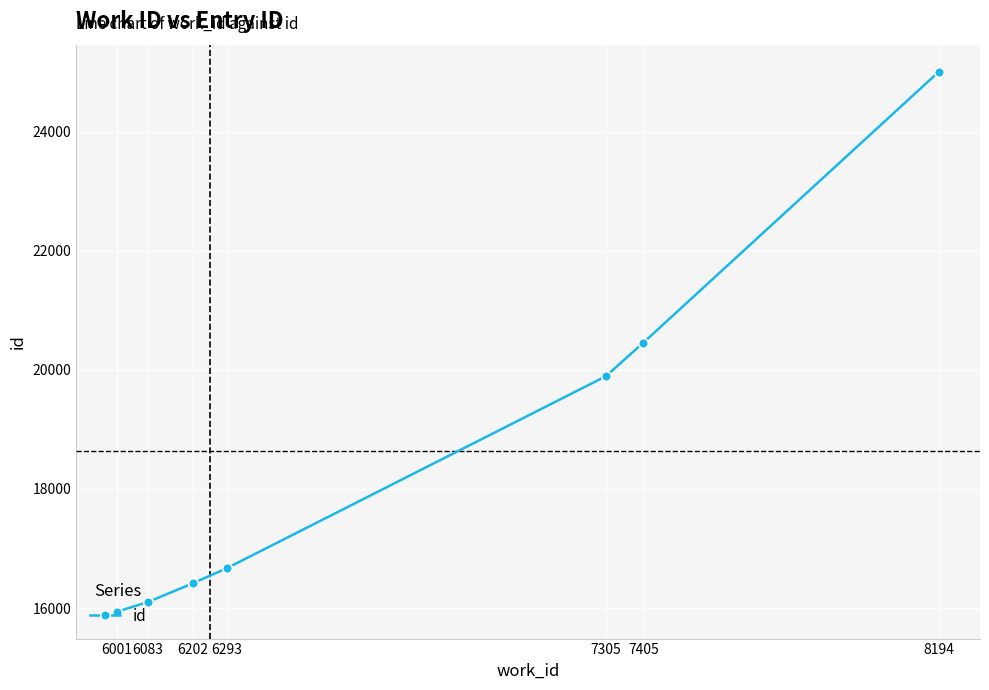

Rank the categories by value from lowest to highest.

6001, 6083, 6202, 6293, 7305, 7405, 8194